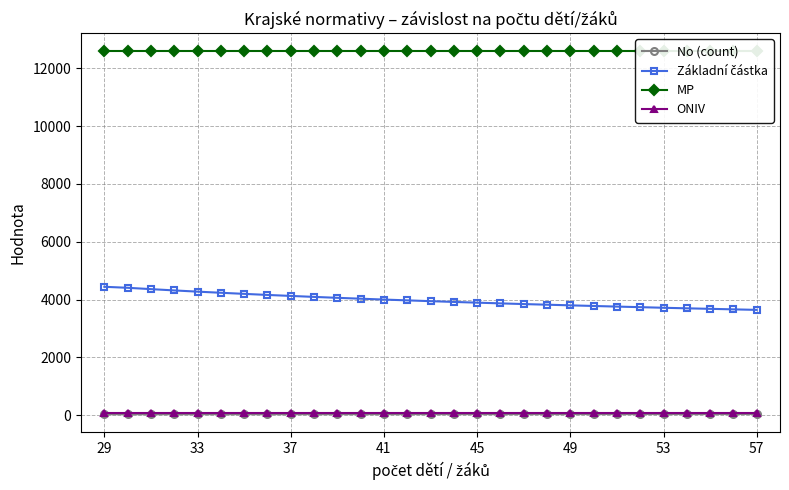

Rank the series by their maximum value, from lowest to highest.

No (count), ONIV, Základní částka, MP